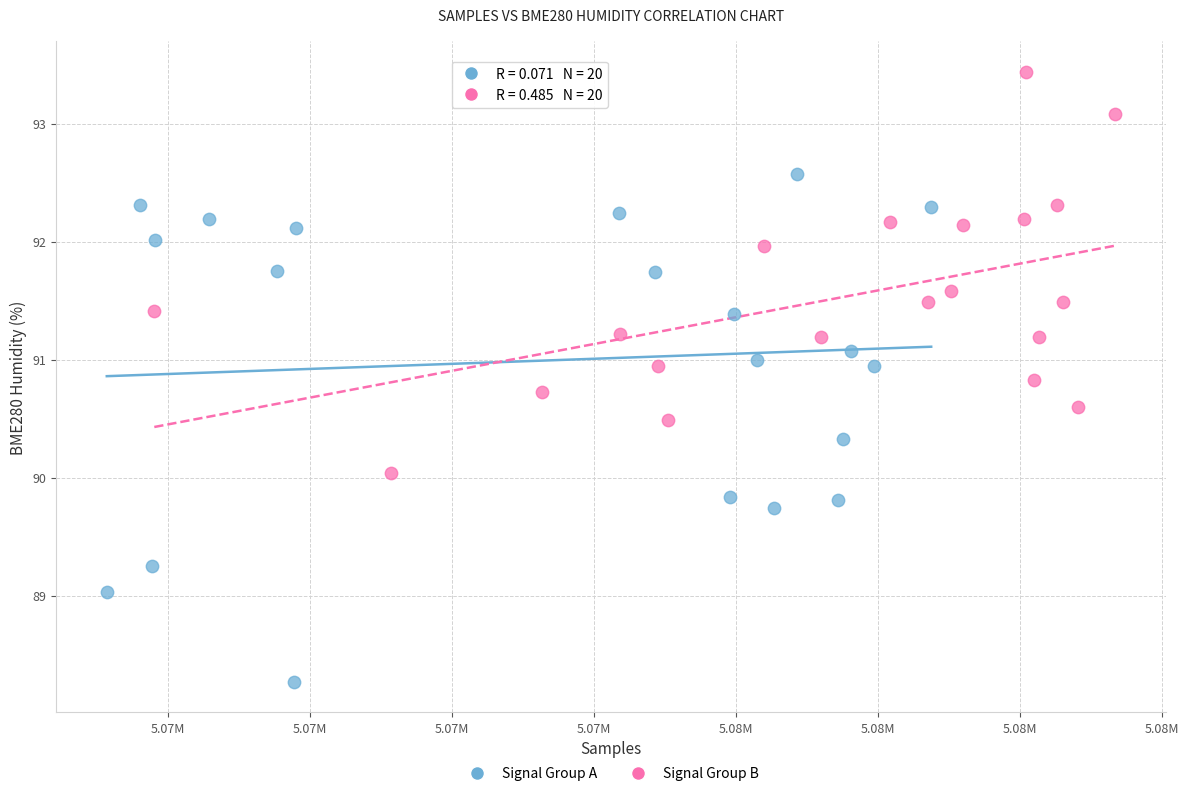

Which series contains the highest Y value?

Signal Group B